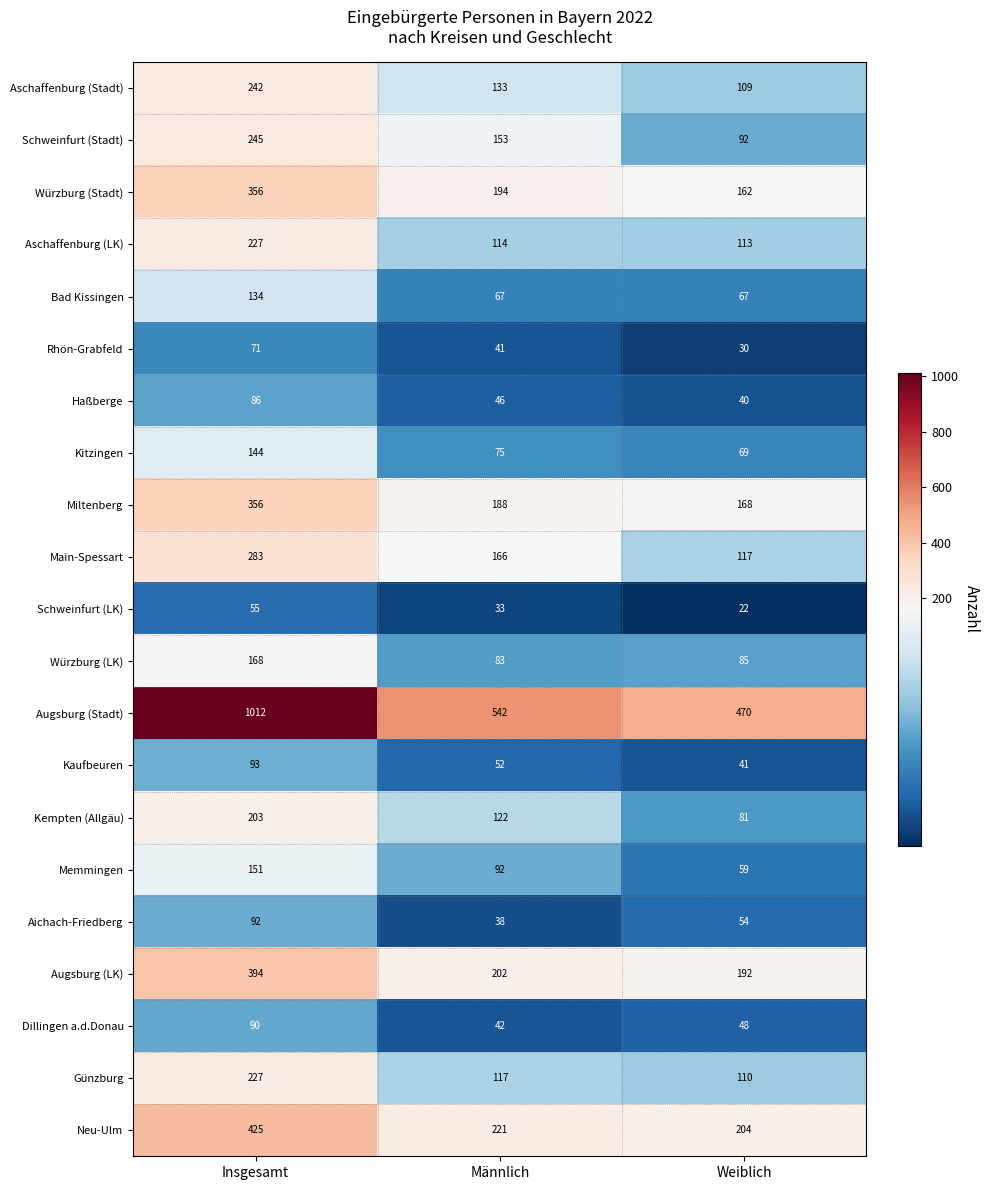

What is the difference between the maximum and minimum values in the Aichach-Friedberg series?

54